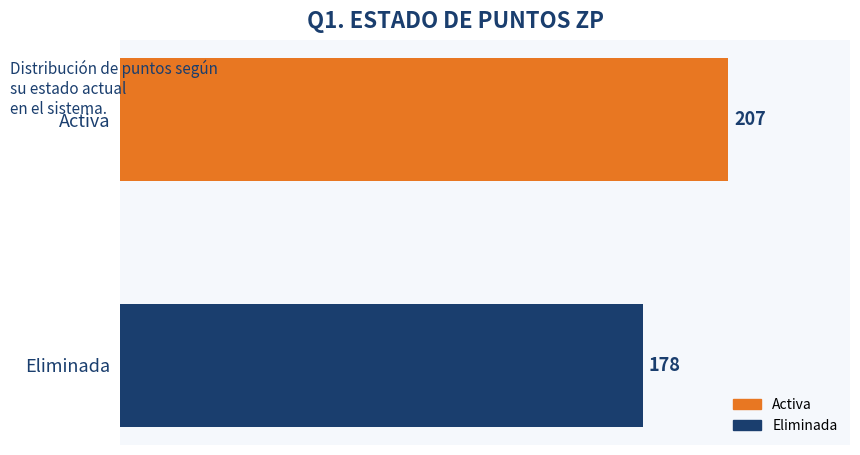

What is the difference between the maximum and minimum values?

29